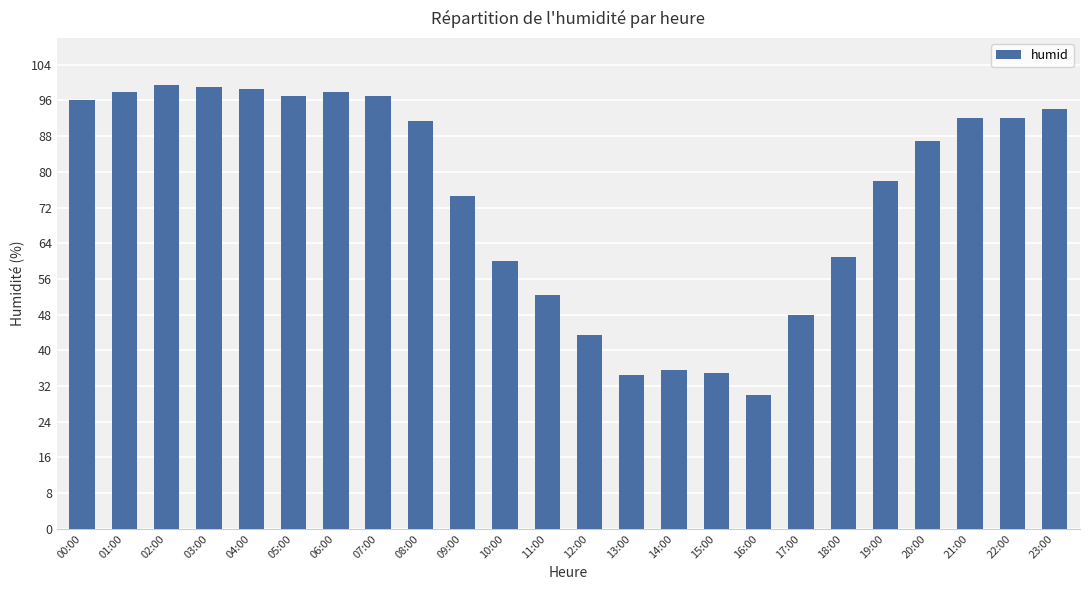

What is the smallest value displayed?

30.0